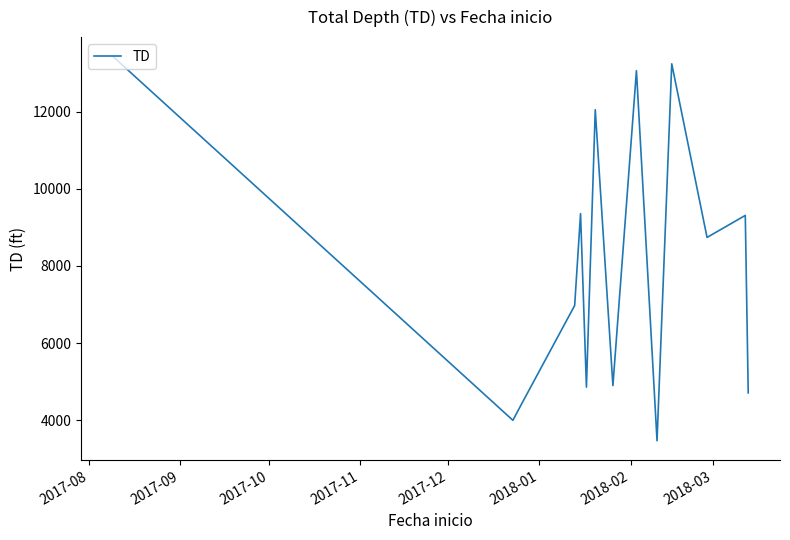

Does the chart have visible grid lines?

No